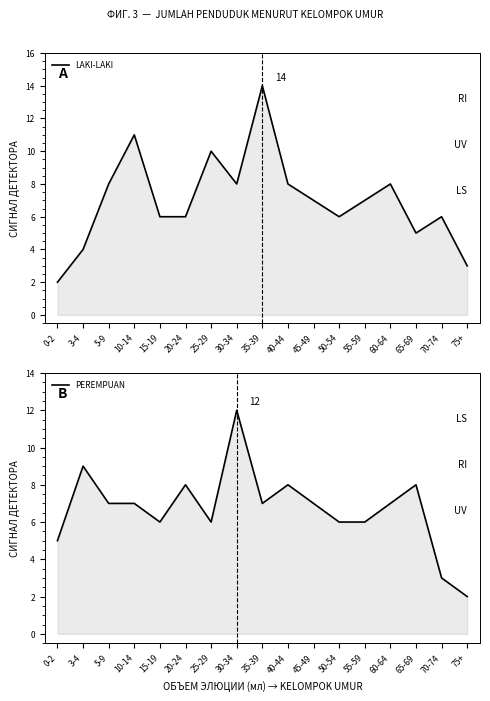

What is the label of the 16th point from the right?

3-4